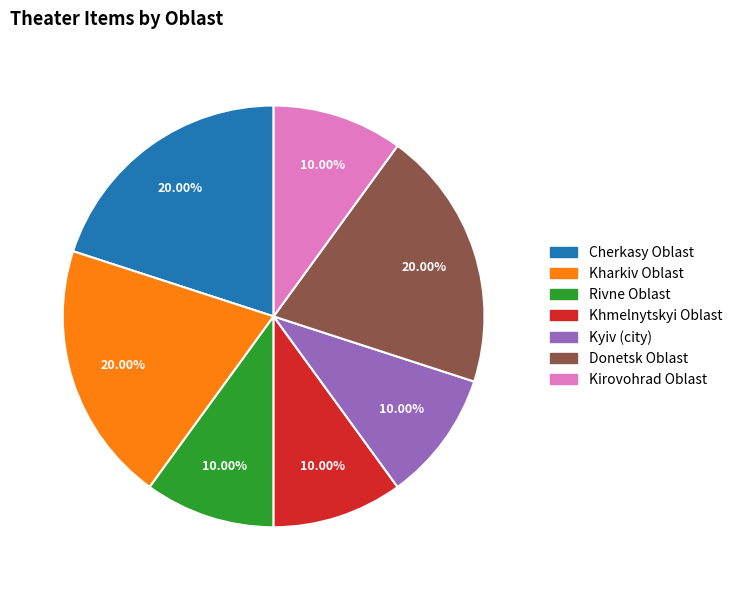

Is there any slice that represents more than half of the pie?

No